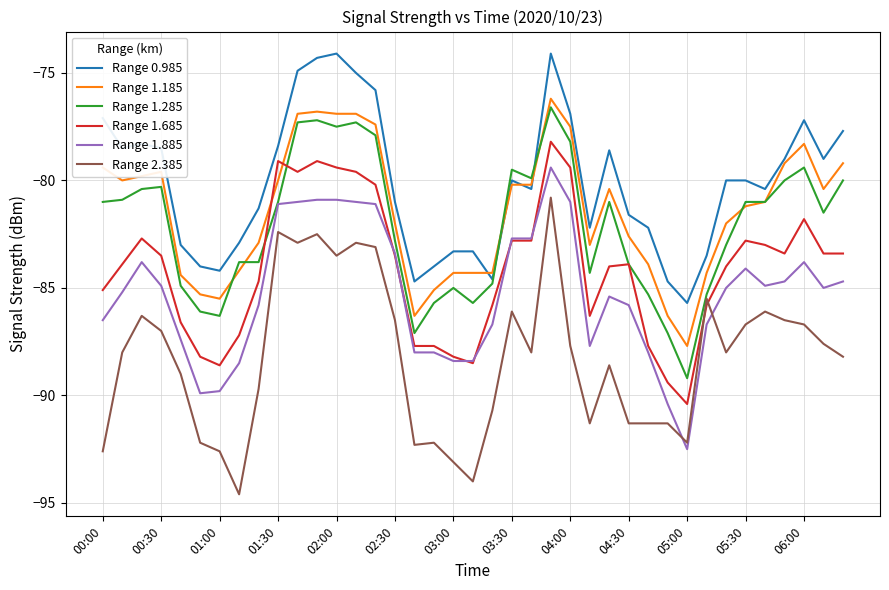

True or false: Range 0.985 and Range 2.385 intersect in this chart.

False